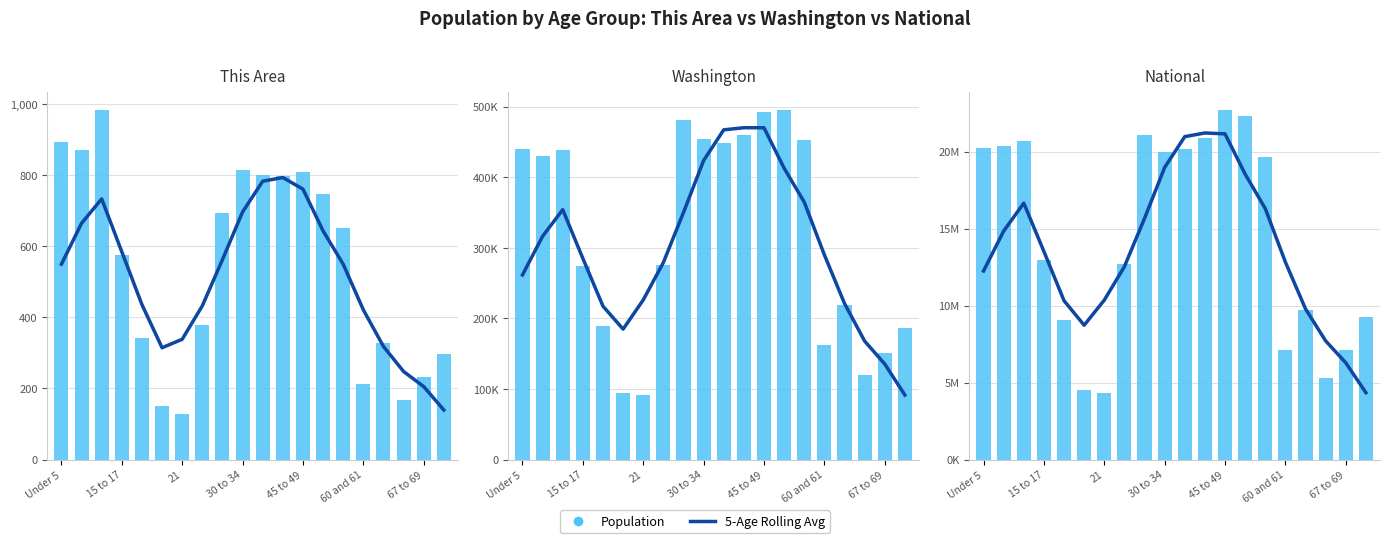

What is the spread (max minus min) of values at 16?

79401.4